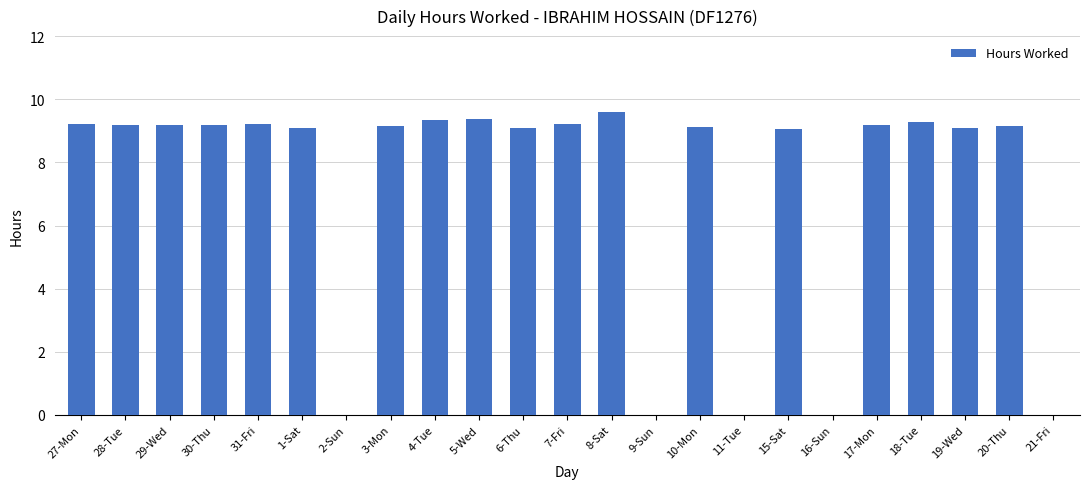

What is the sum of the values at 9-Sun and 7-Fri?

9.2